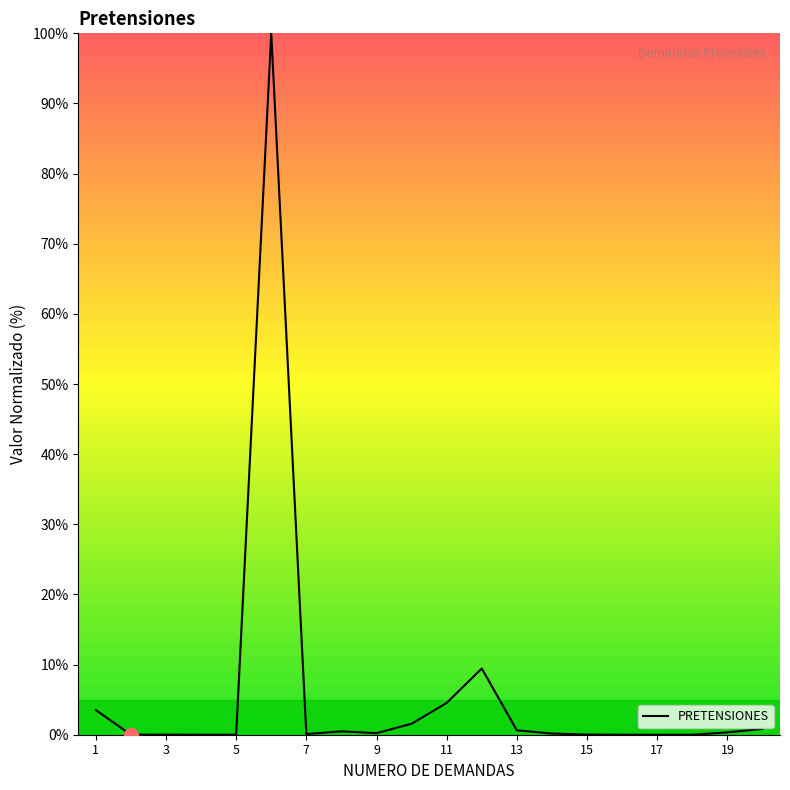

What is the greatest value displayed?

100.0